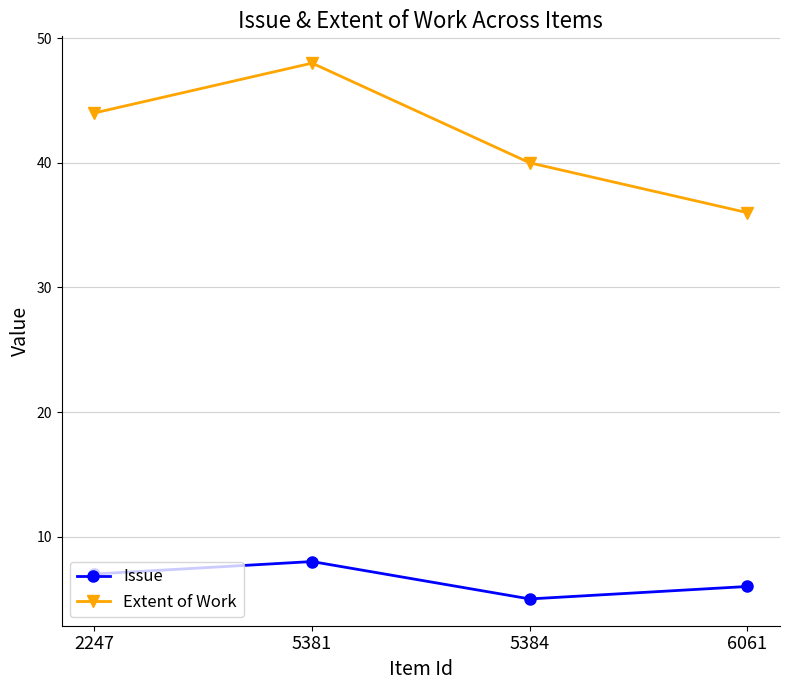

Which series changed the most between 2247 and 5381?

Extent of Work